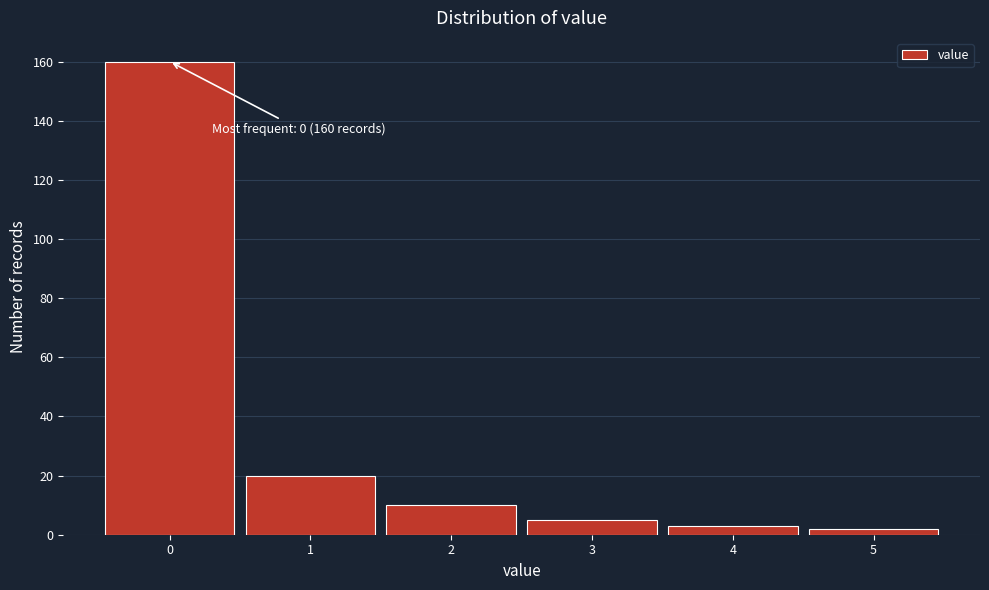

Over which range of the x-axis is the bar tallest?

-0.5 to 0.5